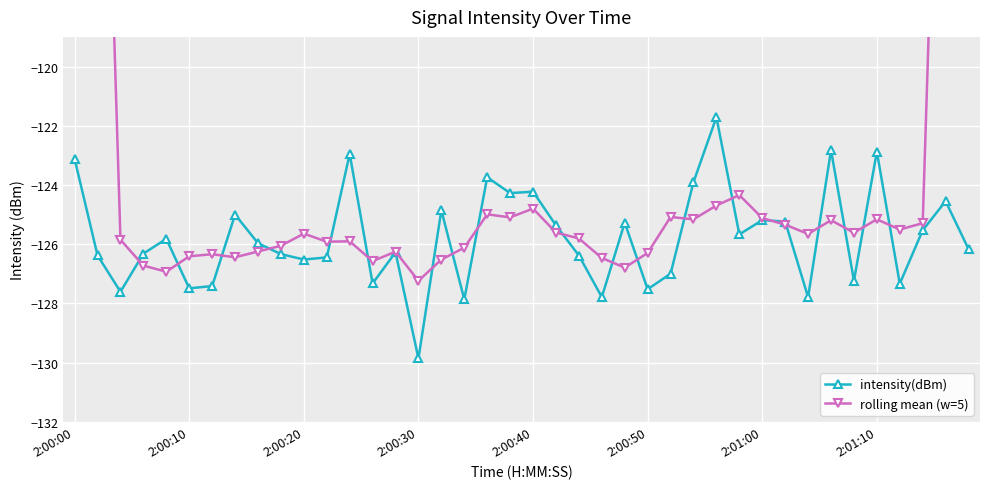

The intensity(dBm) series shows -216.5 at 2:01:10. True or false?

False